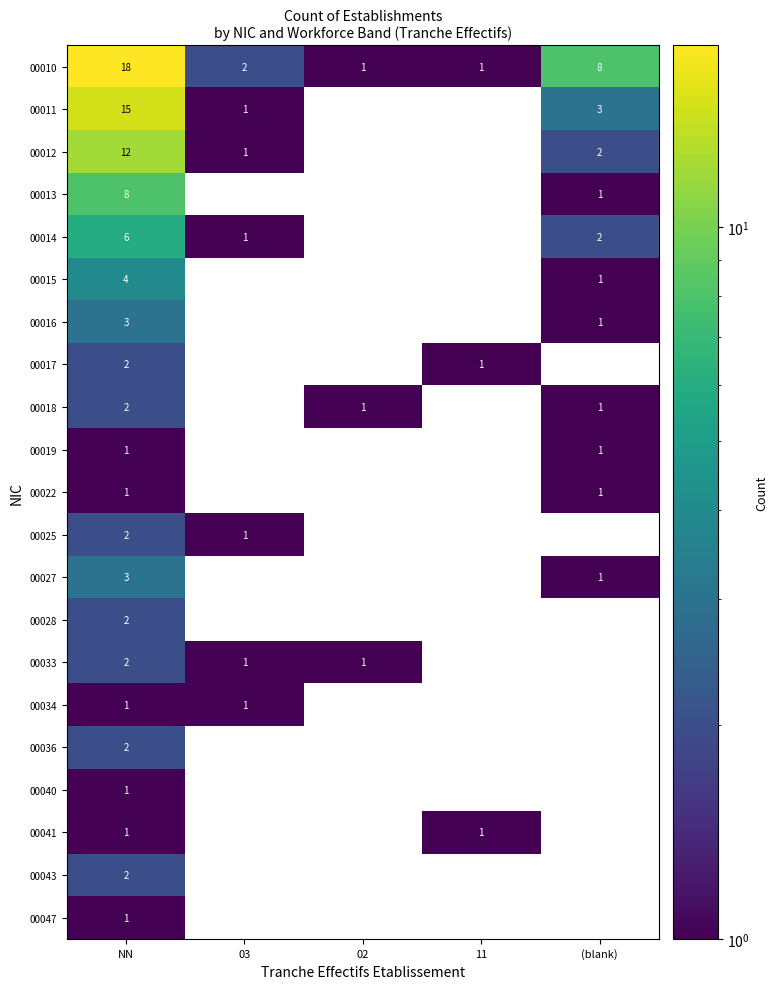

Is it true that 00033 equals 2 at NN?

True